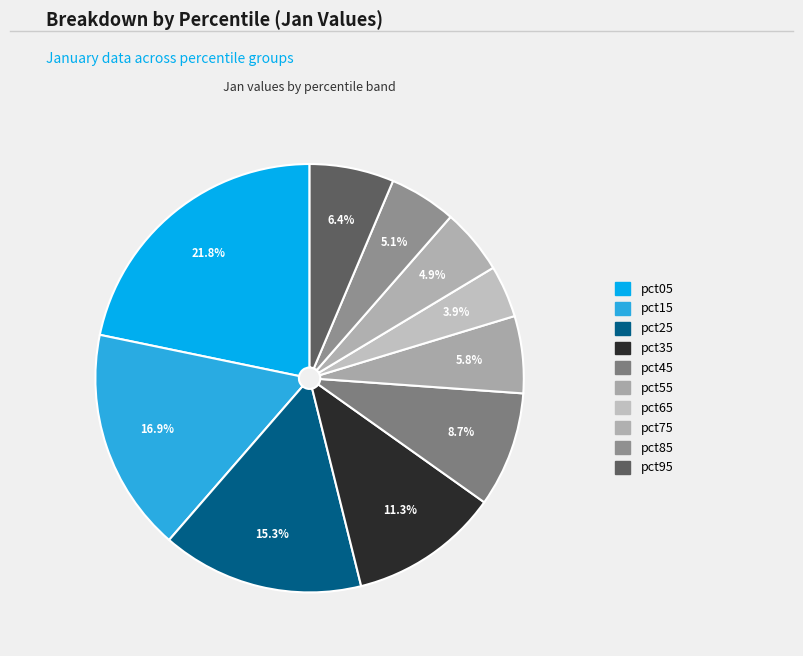

Count the number of slices in the pie.

10